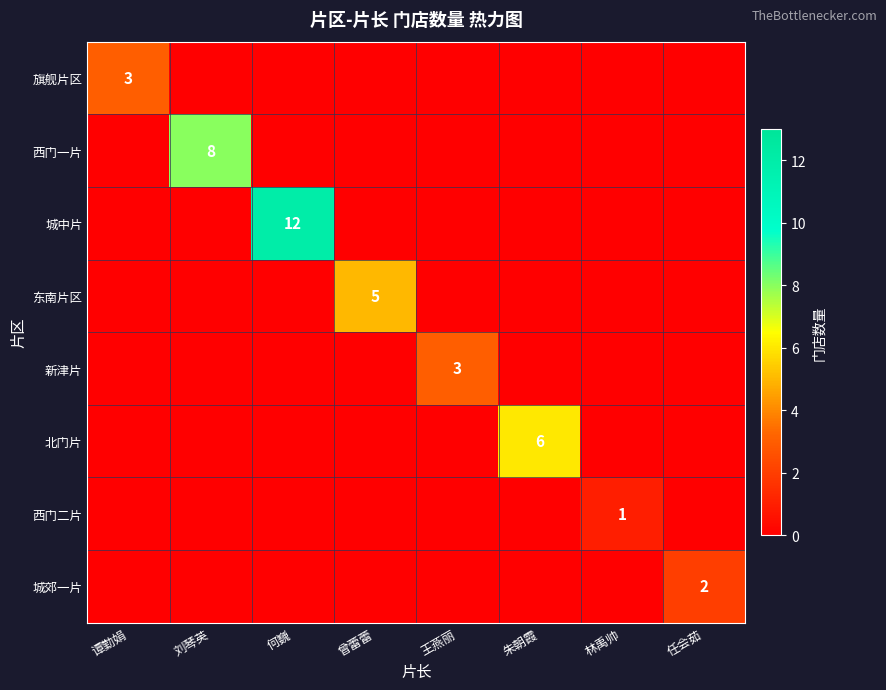

True or false: 城中片 has a value of -6 at 曾蕾蕾.

False